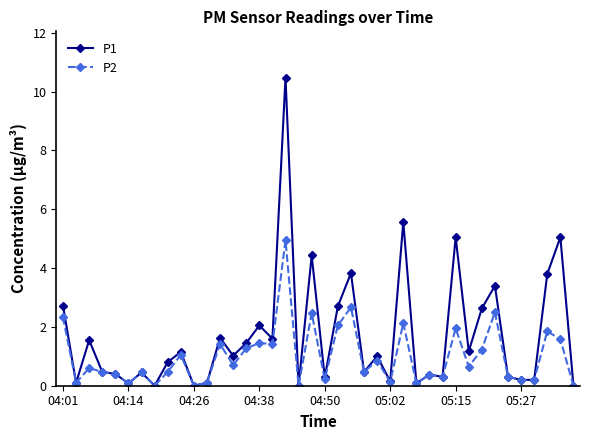

What is the maximum value for P1?

10.5